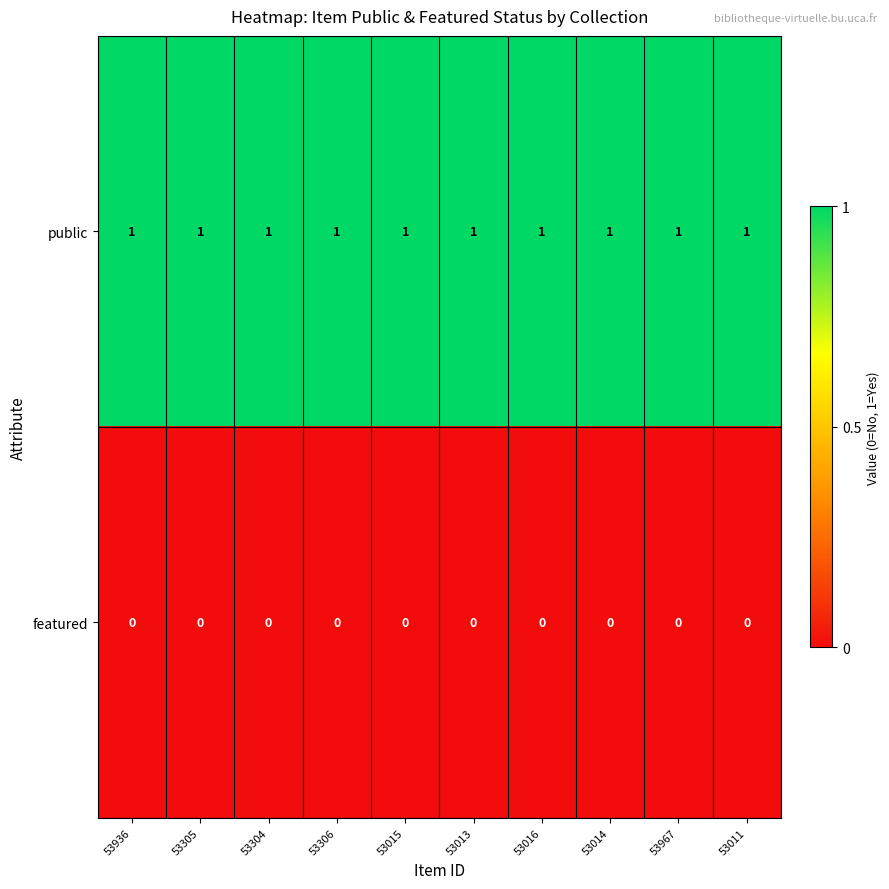

Rank the series by their maximum value, from lowest to highest.

featured, public